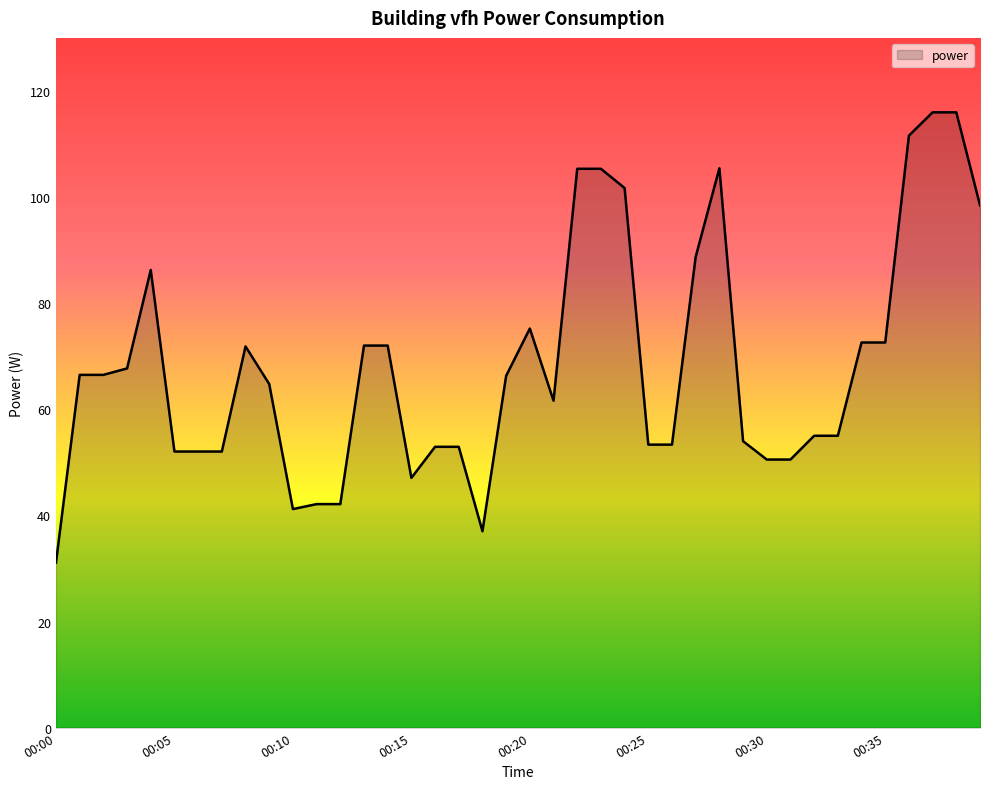

What is the difference between the maximum and minimum values?

84.9